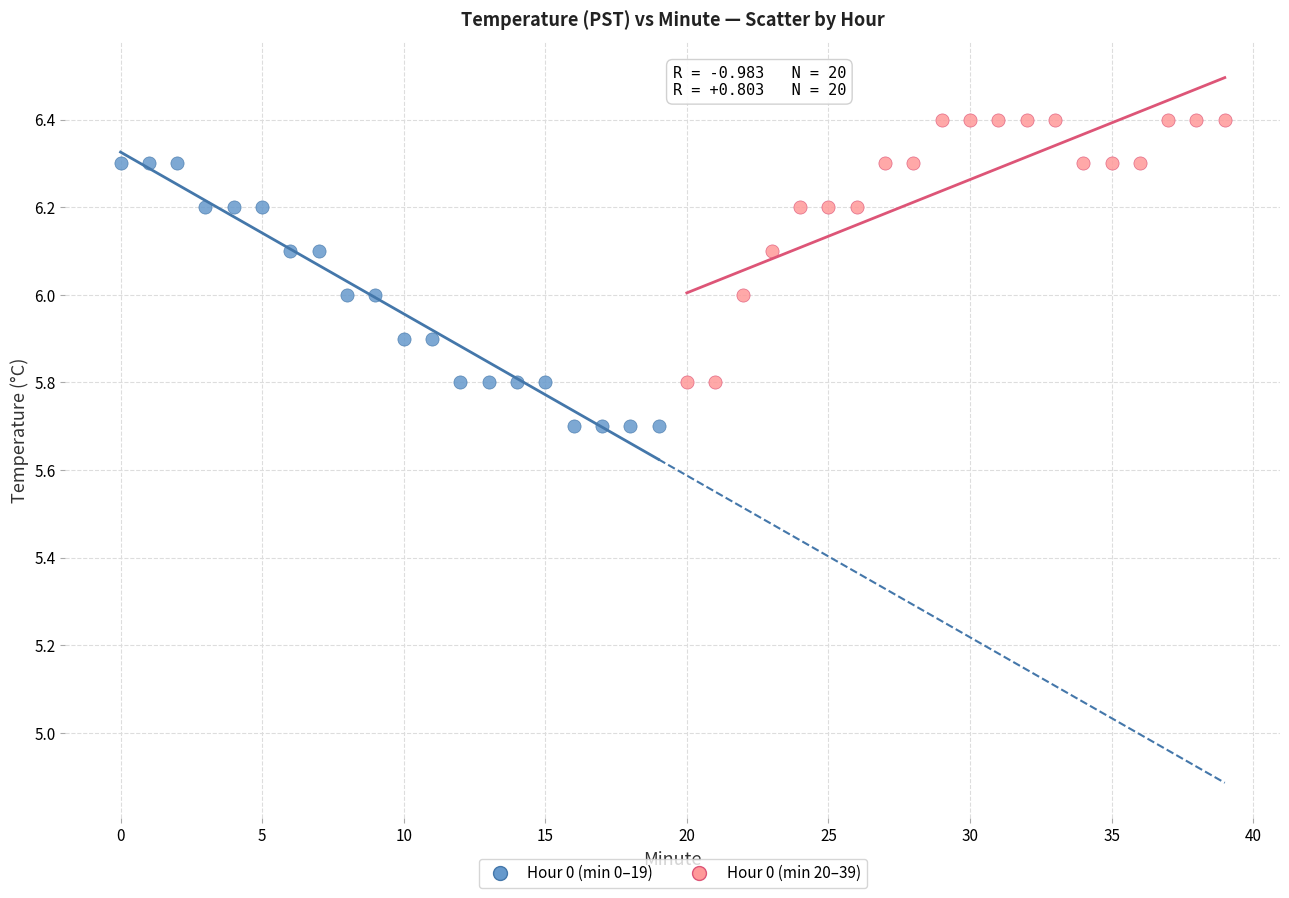

Which series contains the lowest Y value?

Hour 0 (min 0–19)